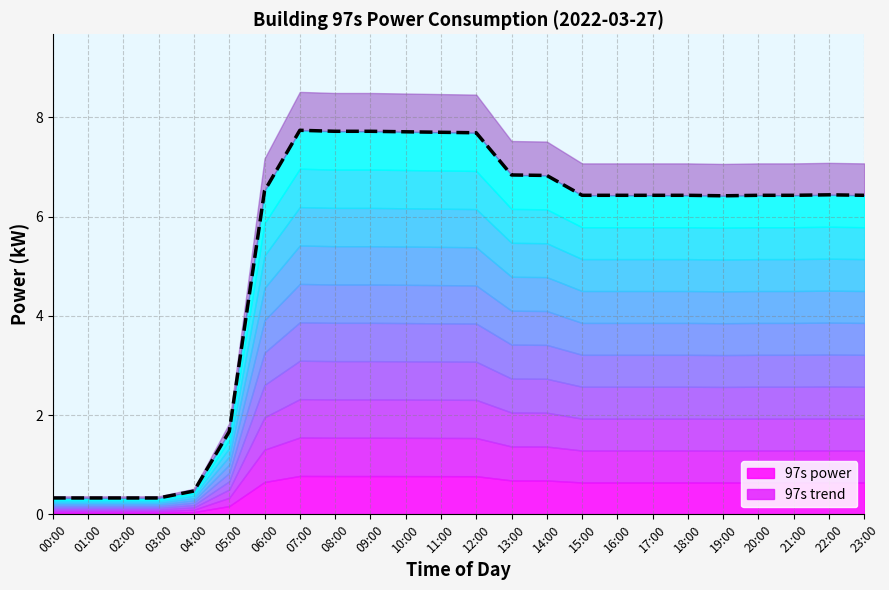

What is the average value?

5.3